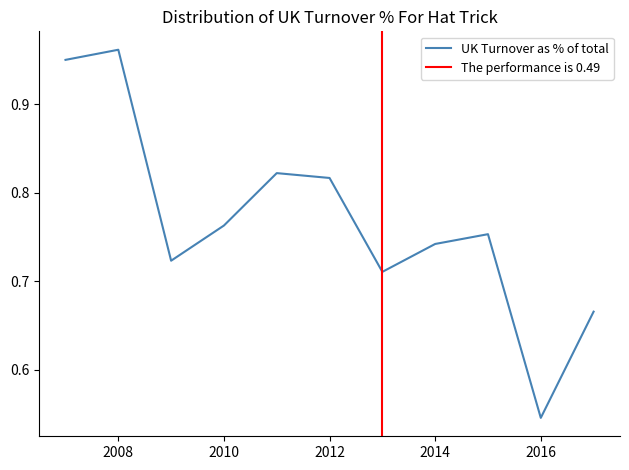

Count the number of categories in the chart.

11